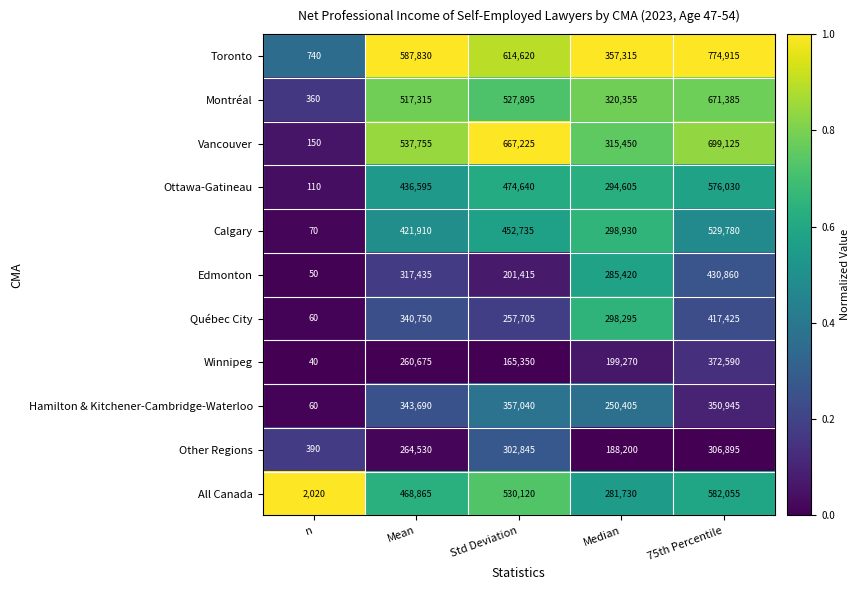

What is the spread (max minus min) of values at n?

1980